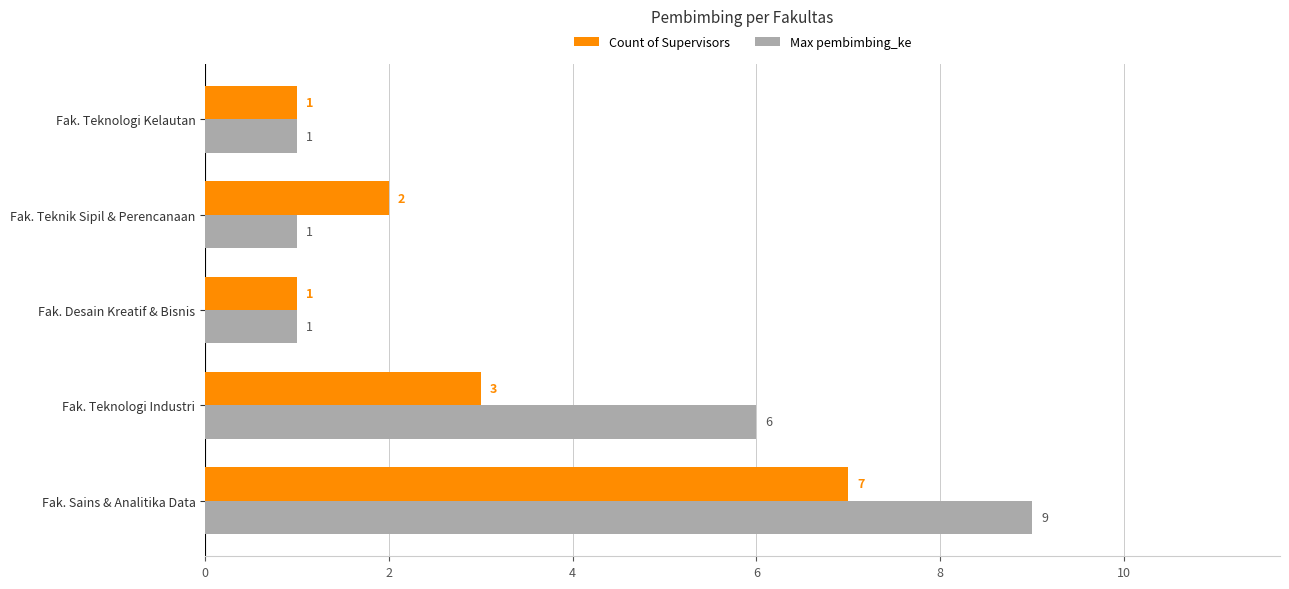

What are all the series names shown in the legend?

Count of Supervisors, Max pembimbing_ke